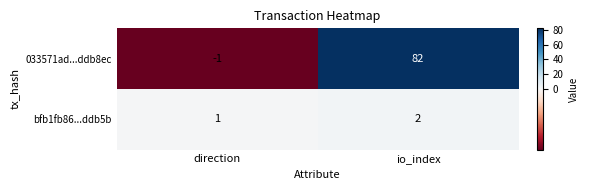

What is the spread (max minus min) of values at io_index?

80